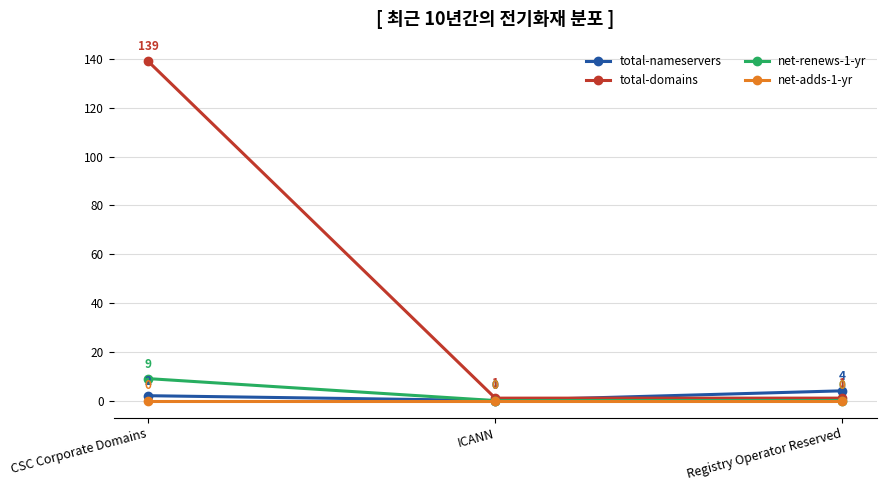

At which category is the sum across all series the highest?

CSC Corporate Domains